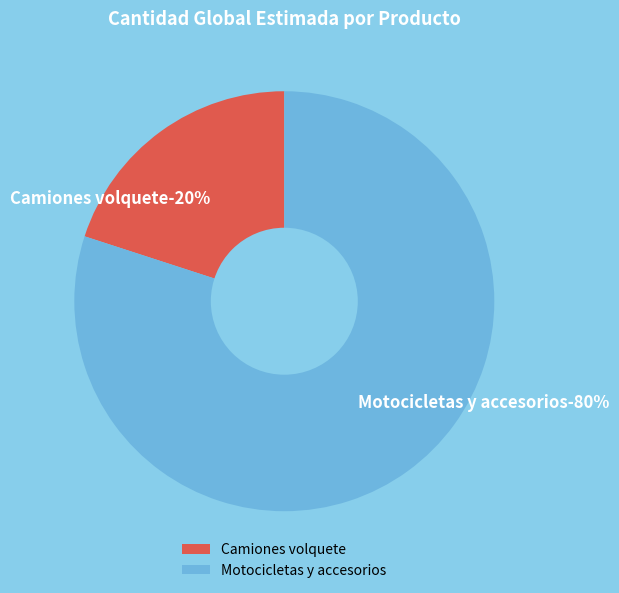

How many slices are in this pie chart?

2